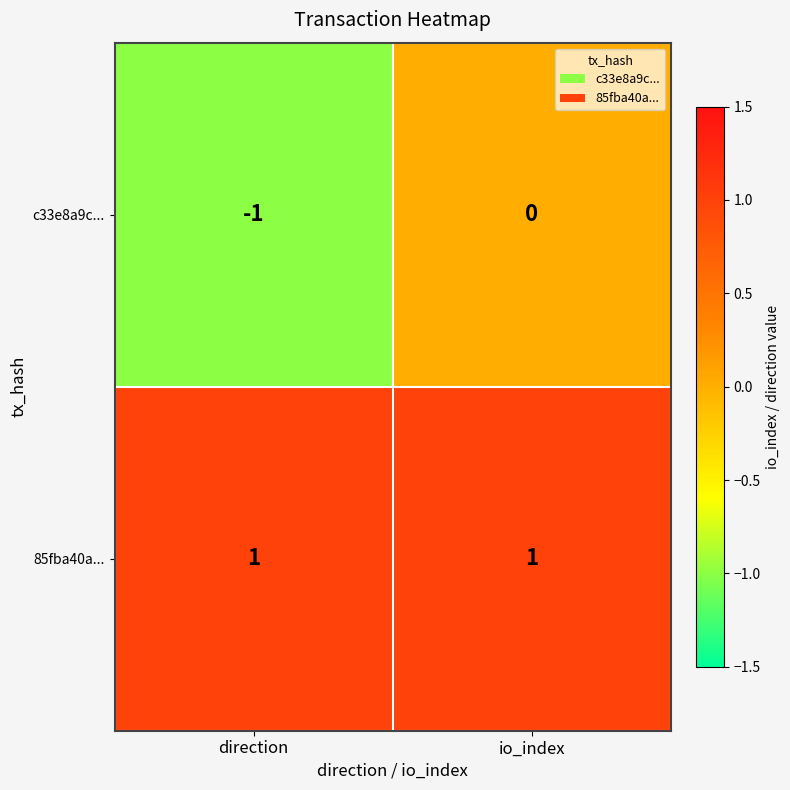

At which label is c33e8a9c... closest to 0?

io_index